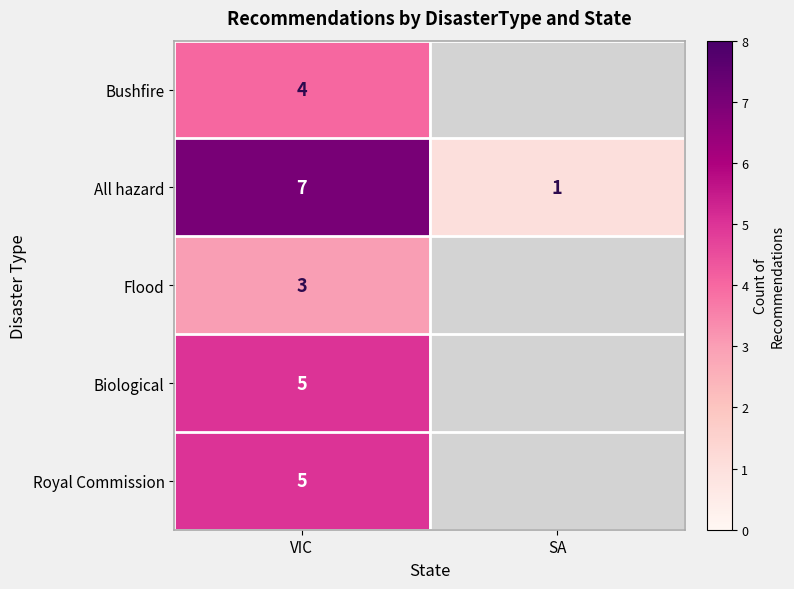

Is it true that Flood equals 4 at VIC?

False